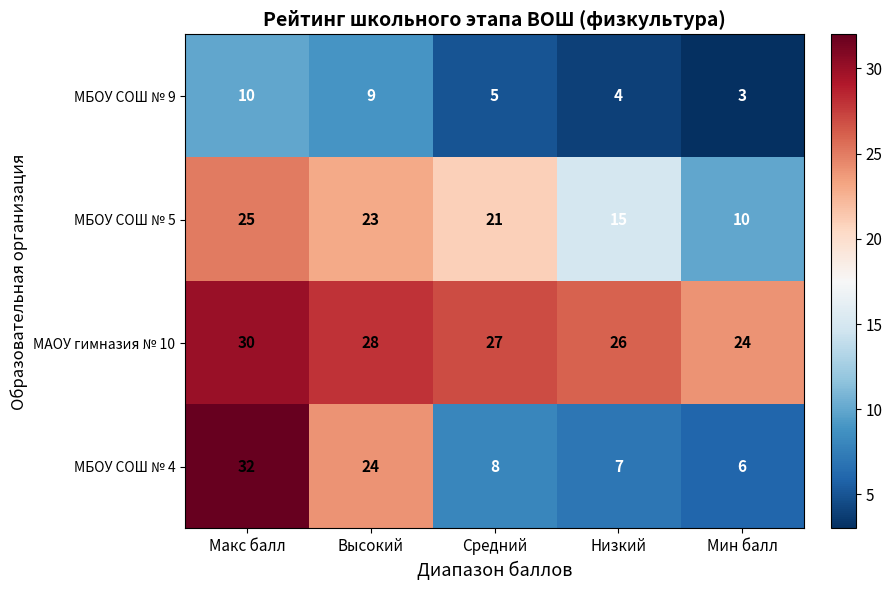

At which category does the chart reach its peak across all series?

Макс балл